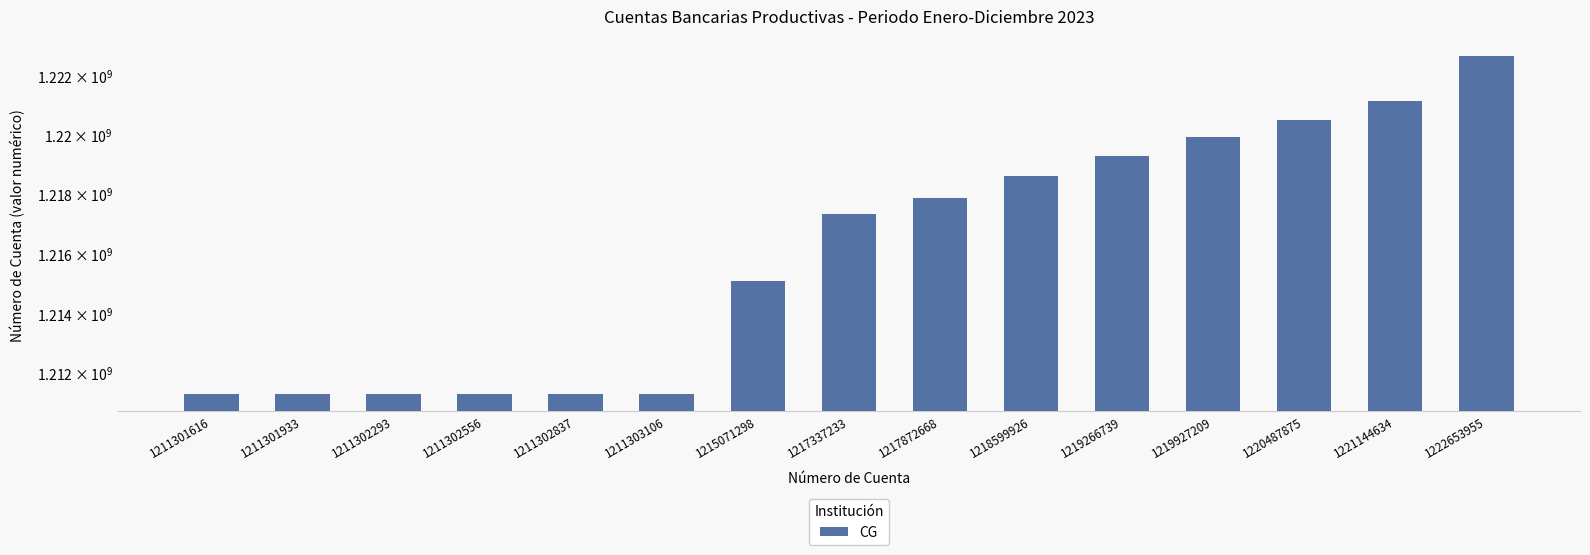

List the labels in order of value, smallest first.

1211301616, 1211301933, 1211302293, 1211302556, 1211302837, 1211303106, 1215071298, 1217337233, 1217872668, 1218599926, 1219266739, 1219927209, 1220487875, 1221144634, 1222653955